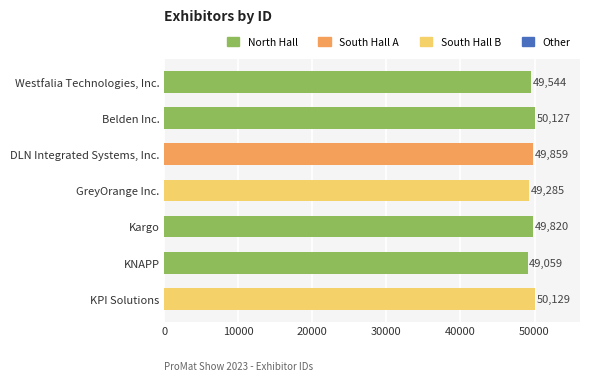

Does the chart contain stacked bars?

No